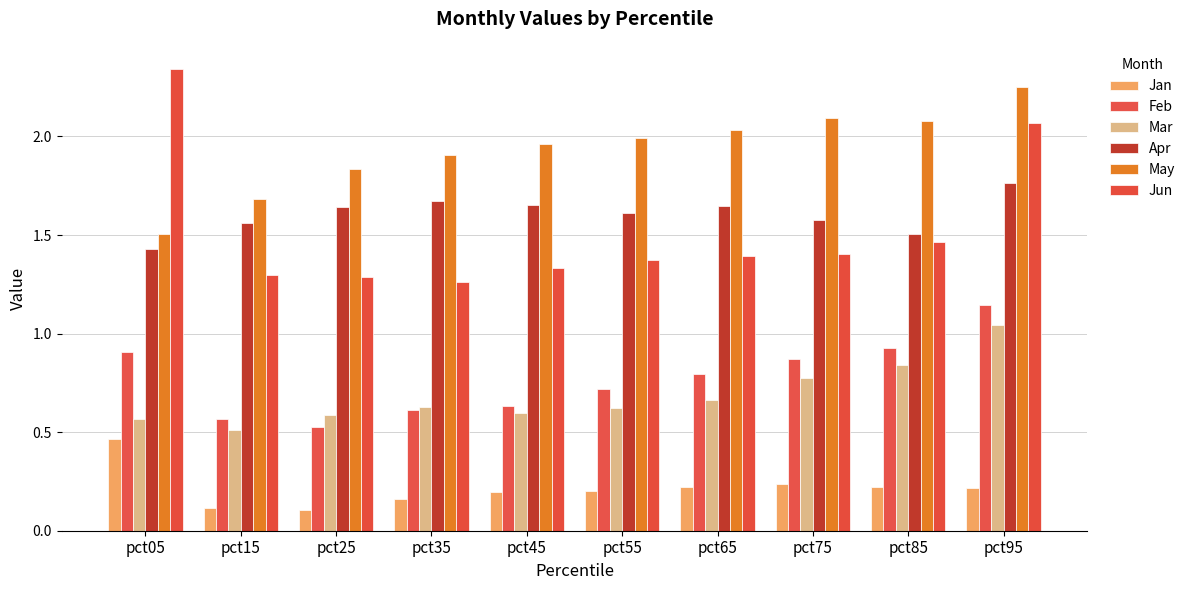

Reading right to left, transcribe all the data shown in this chart.

Jan: pct95=0.2	pct85=0.2	pct75=0.2	pct65=0.2	pct55=0.2	pct45=0.2	pct35=0.2	pct25=0.1	pct15=0.1	pct05=0.5
Feb: pct95=1.1	pct85=0.9	pct75=0.9	pct65=0.8	pct55=0.7	pct45=0.6	pct35=0.6	pct25=0.5	pct15=0.6	pct05=0.9
Mar: pct95=1.0	pct85=0.8	pct75=0.8	pct65=0.7	pct55=0.6	pct45=0.6	pct35=0.6	pct25=0.6	pct15=0.5	pct05=0.6
Apr: pct95=1.8	pct85=1.5	pct75=1.6	pct65=1.6	pct55=1.6	pct45=1.7	pct35=1.7	pct25=1.6	pct15=1.6	pct05=1.4
May: pct95=2.3	pct85=2.1	pct75=2.1	pct65=2.0	pct55=2.0	pct45=2.0	pct35=1.9	pct25=1.8	pct15=1.7	pct05=1.5
Jun: pct95=2.1	pct85=1.5	pct75=1.4	pct65=1.4	pct55=1.4	pct45=1.3	pct35=1.3	pct25=1.3	pct15=1.3	pct05=2.3